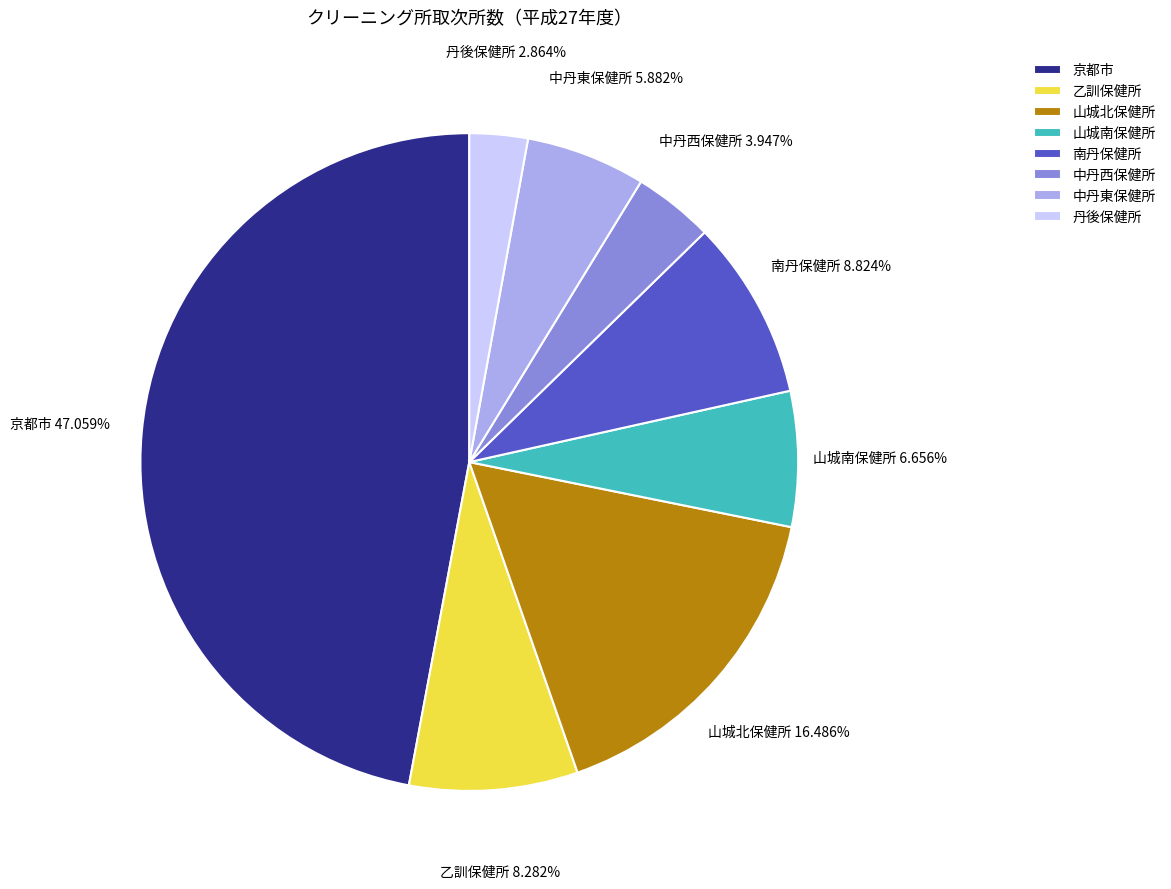

Is there any slice that represents more than half of the pie?

No